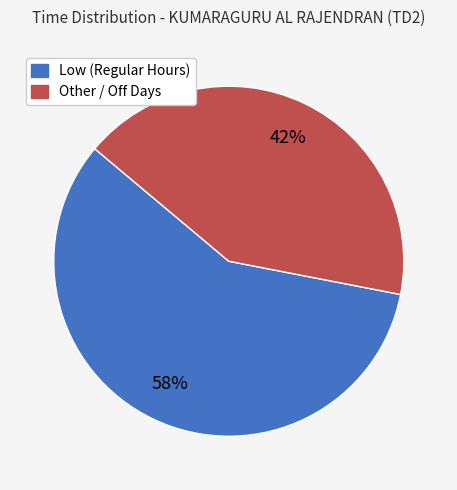

Does any single category account for the majority?

Yes